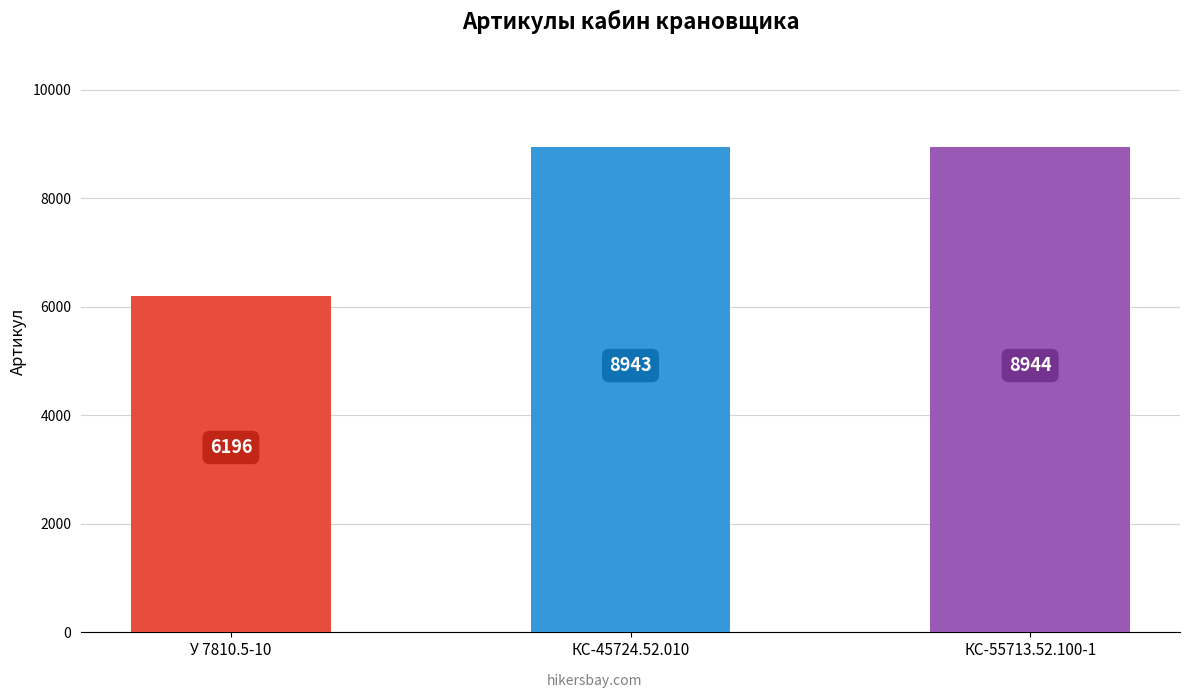

Read the value at КС-45724.52.010.

8943